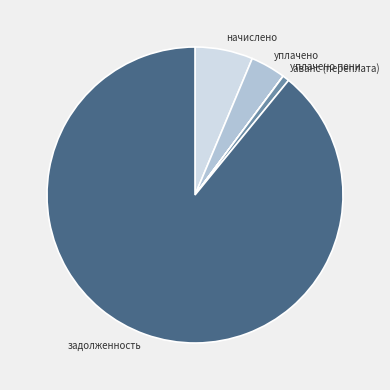

Between аванс (переплата) and уплачено, which is larger?

уплачено